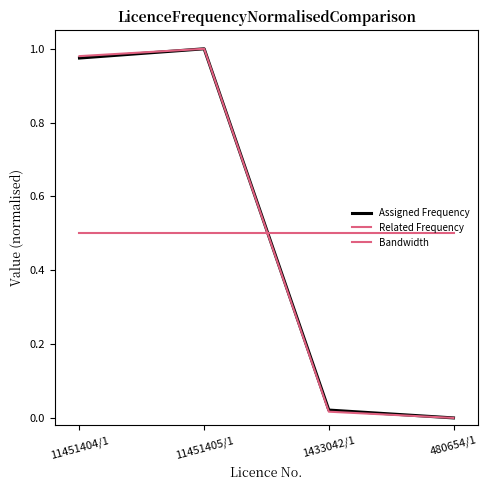

Which category has the lowest value in the Related Frequency series?

480654/1